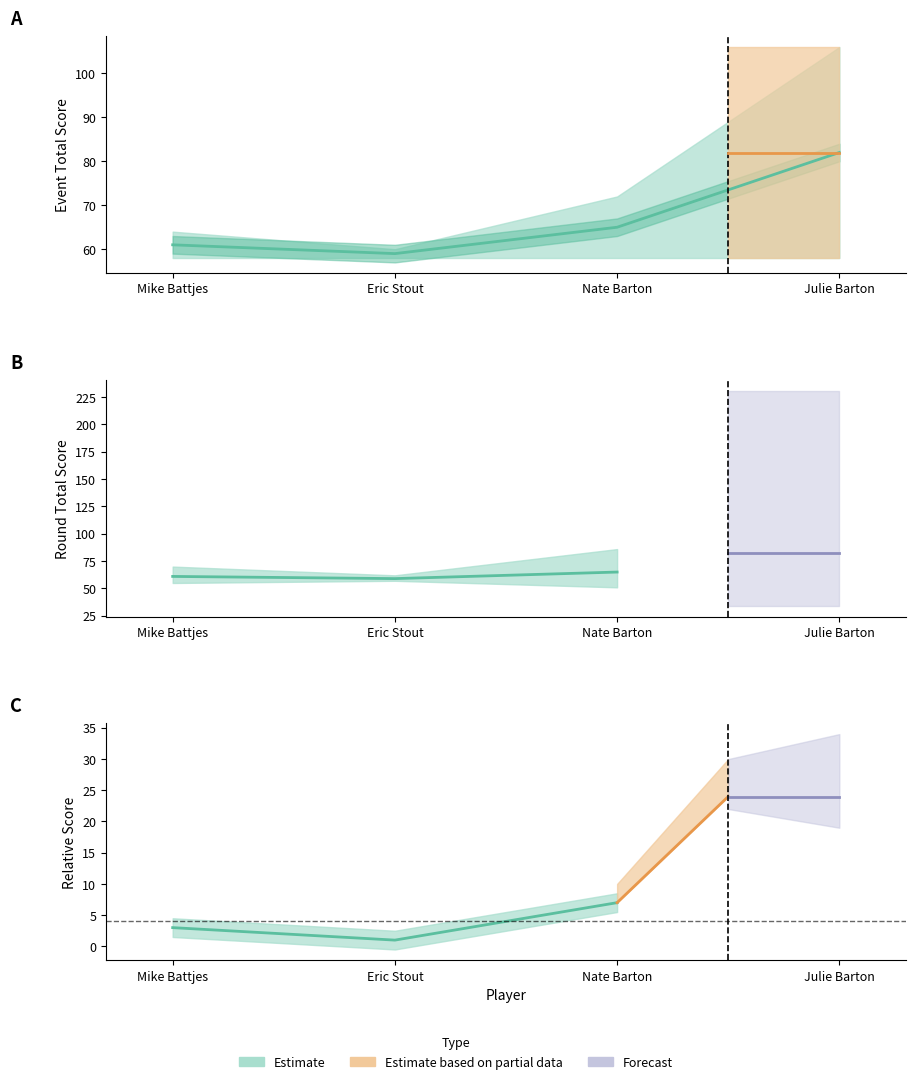

Between Nate Barton and Julie Barton, which series saw the biggest shift?

event_total_score